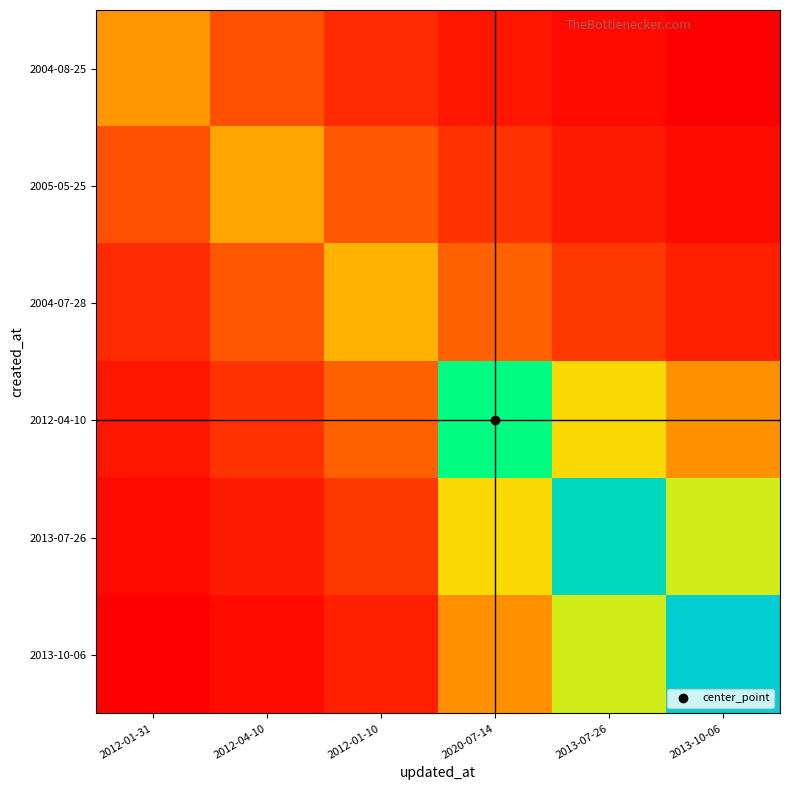

At 2012-01-31, list the series in order from smallest to largest.

2013-10-06, 2013-07-26, 2012-04-10, 2004-07-28, 2005-05-25, 2004-08-25